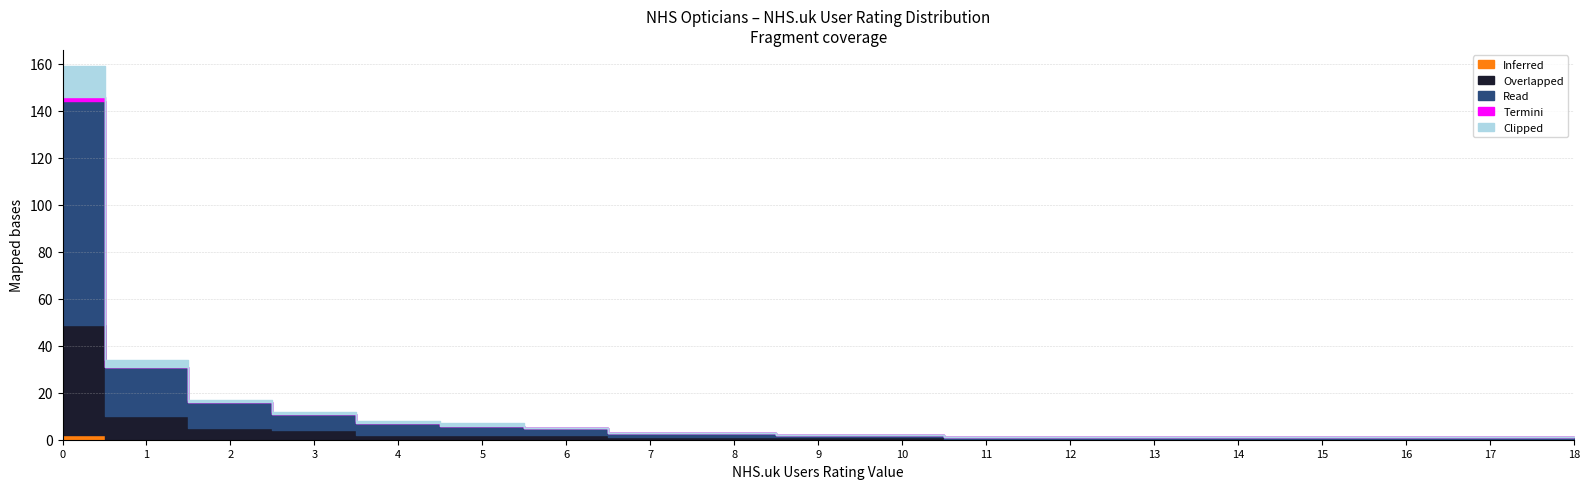

What is the sum of the Termini values at 17 and 7?

1